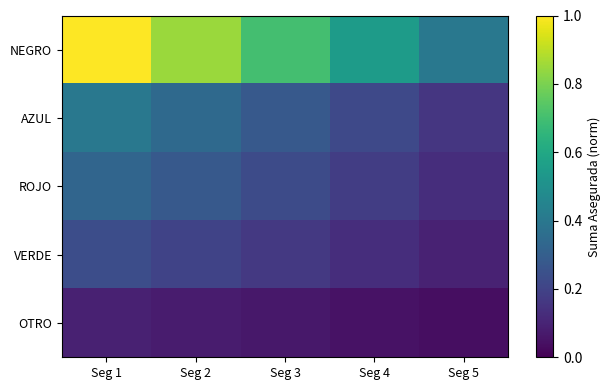

Reading left to right, extract all data points from this chart.

NEGRO: Seg 1=1.0	Seg 2=0.8	Seg 3=0.7	Seg 4=0.6	Seg 5=0.4
AZUL: Seg 1=0.4	Seg 2=0.3	Seg 3=0.3	Seg 4=0.2	Seg 5=0.2
ROJO: Seg 1=0.3	Seg 2=0.3	Seg 3=0.2	Seg 4=0.2	Seg 5=0.1
VERDE: Seg 1=0.2	Seg 2=0.2	Seg 3=0.2	Seg 4=0.1	Seg 5=0.1
OTRO: Seg 1=0.1	Seg 2=0.1	Seg 3=0.1	Seg 4=0.1	Seg 5=0.0